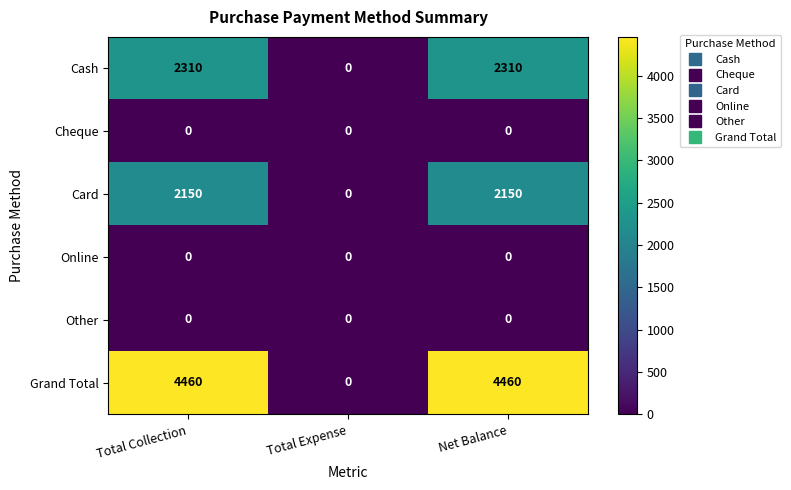

At how many categories does at least one series exceed 1061?

2